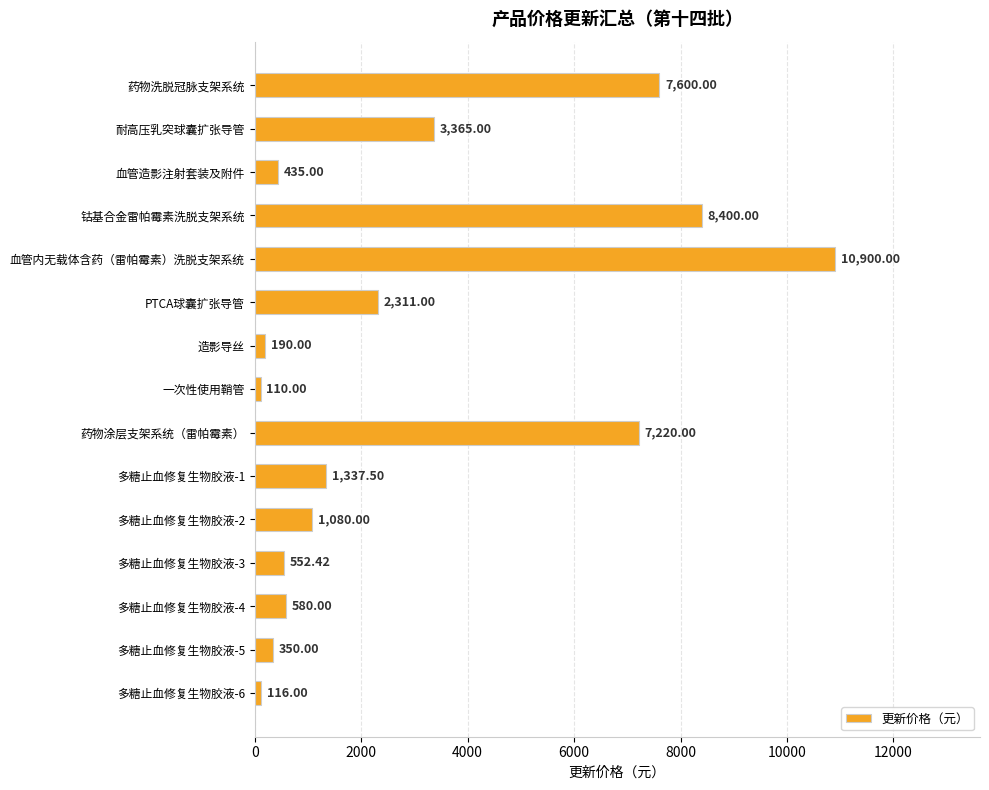

List the labels in order of value, largest first.

血管内无载体含药（雷帕霉素）洗脱支架系统, 钴基合金雷帕霉素洗脱支架系统, 药物洗脱冠脉支架系统, 药物涂层支架系统（雷帕霉素）, 耐高压乳突球囊扩张导管, PTCA球囊扩张导管, 多糖止血修复生物胶液-1, 多糖止血修复生物胶液-2, 多糖止血修复生物胶液-4, 多糖止血修复生物胶液-3, 血管造影注射套装及附件, 多糖止血修复生物胶液-5, 造影导丝, 多糖止血修复生物胶液-6, 一次性使用鞘管